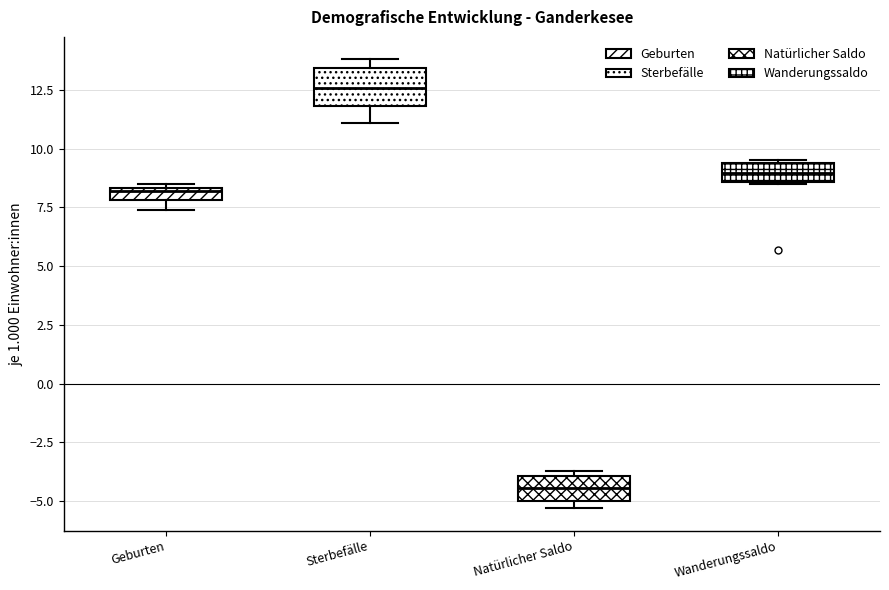

Comparing the boxes themselves (not the whiskers), which one is the tallest?

Sterbefälle